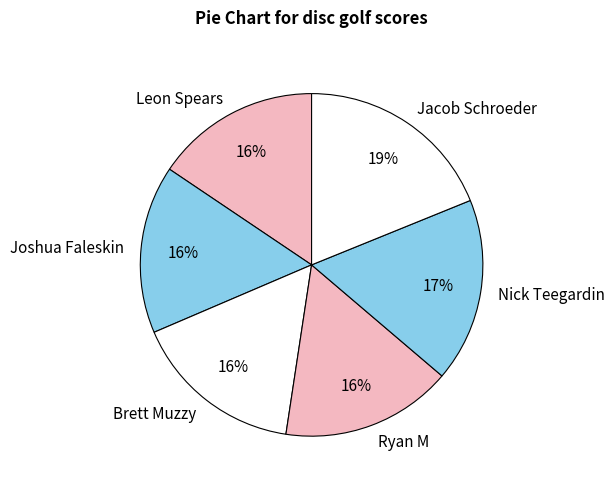

Do Joshua Faleskin and Ryan M together represent more than half of the pie?

No